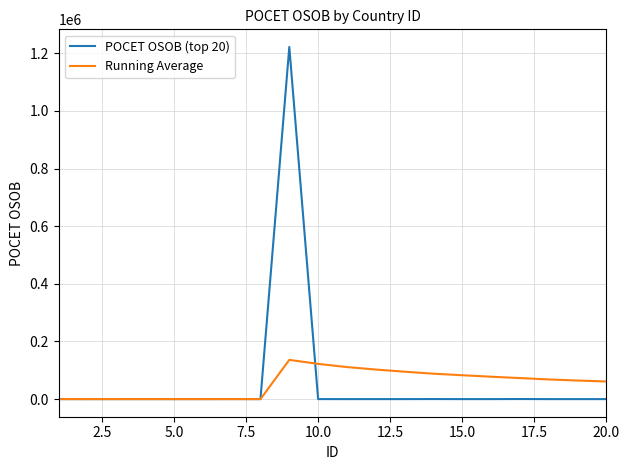

List the series in order of their peak value, lowest first.

Running Average, POCET OSOB (top 20)